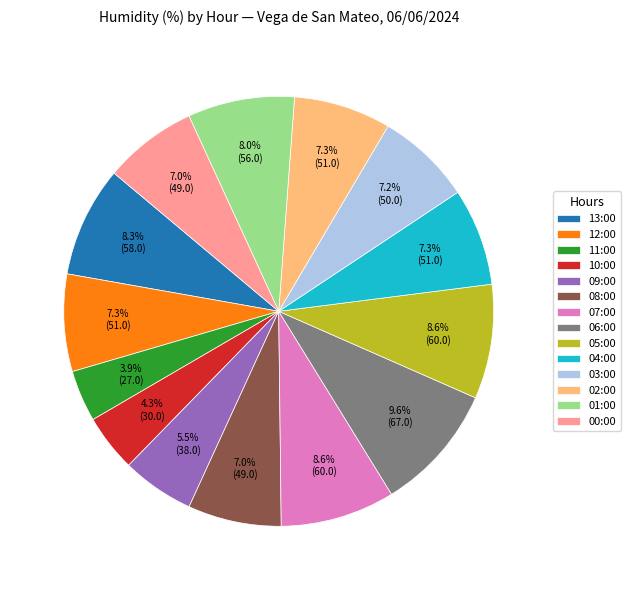

Approximately how many times larger is the value at 05:00 compared to 02:00?

1.2